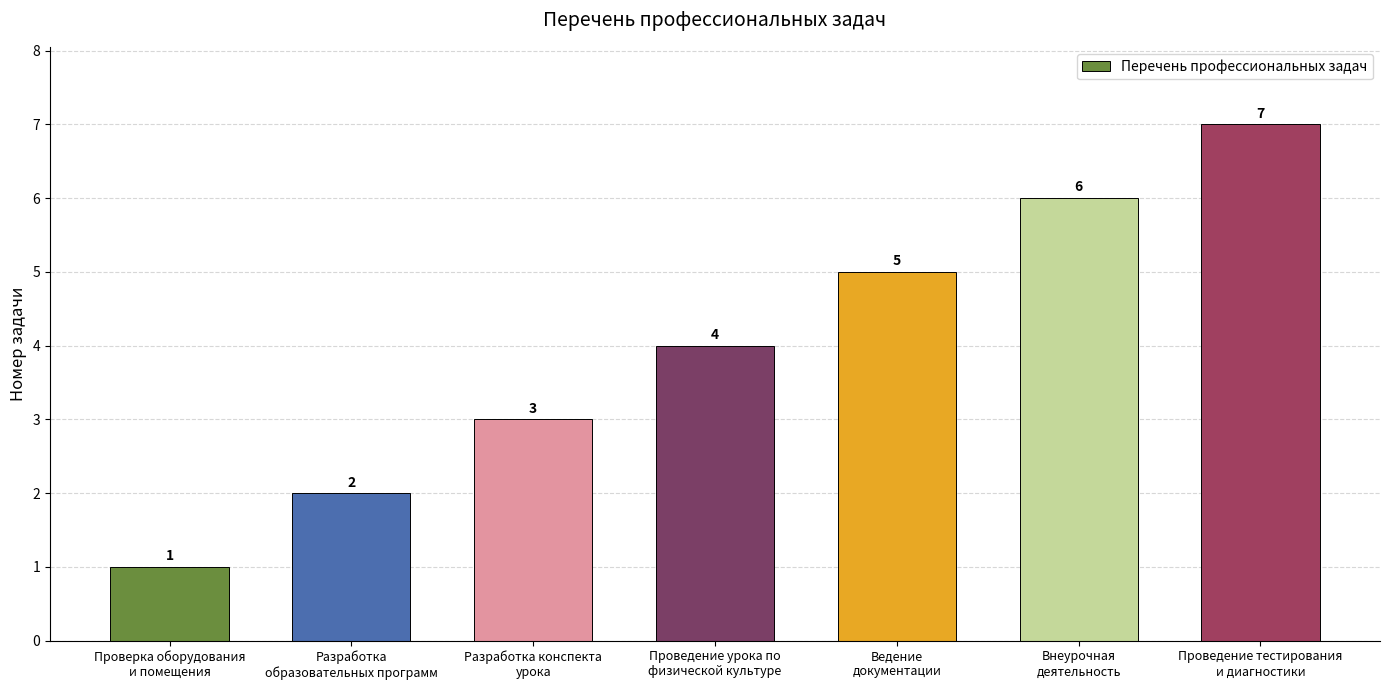

What is the difference between the values at Проведение урока по
физической культуре and Ведение
документации?

1